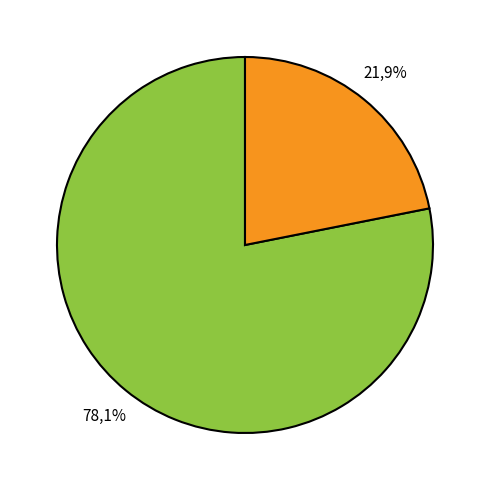

What is the total percentage of Female and Open?

100.0%